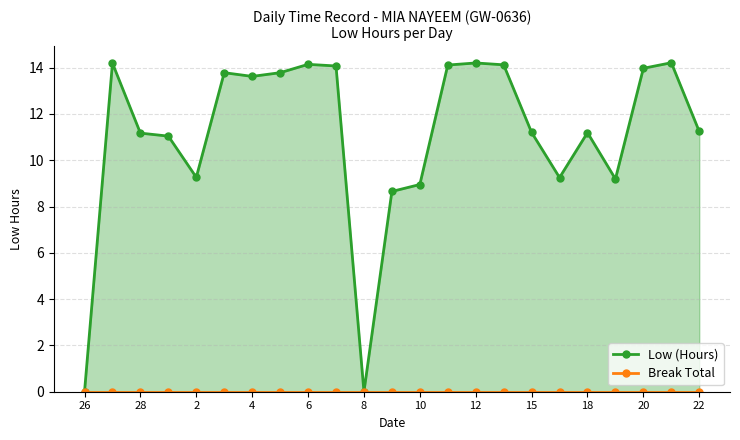

True or false: Low (Hours) and Break Total cross at least once.

False